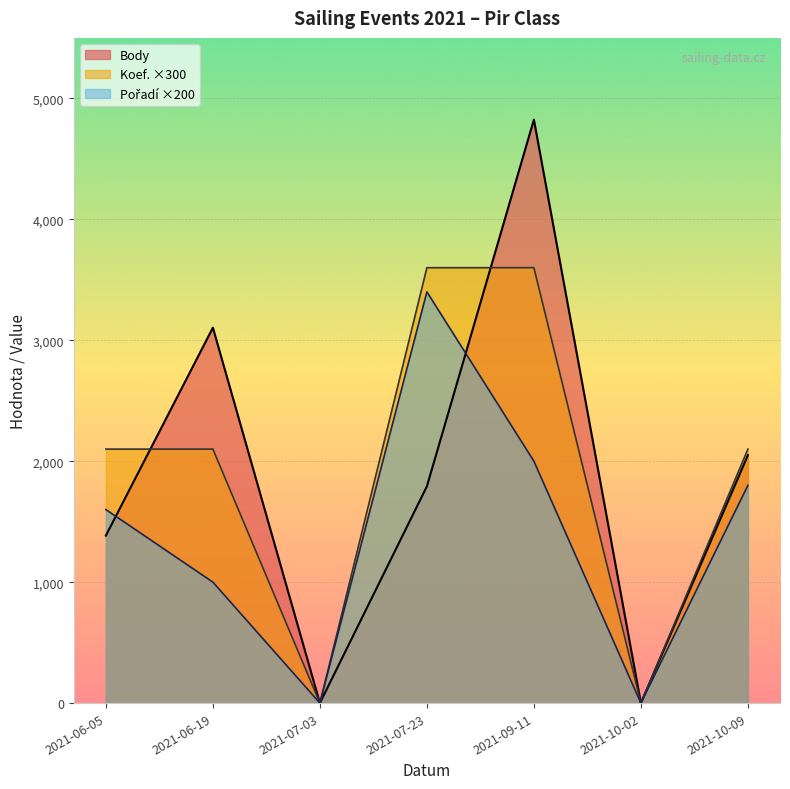

At which label does Body reach its peak?

2021-09-11